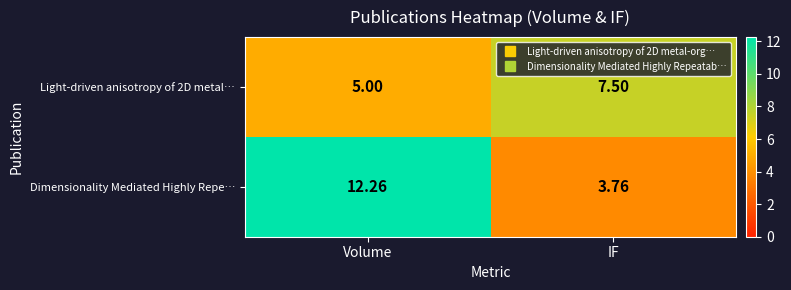

Which label corresponds to the smallest value in the chart?

IF